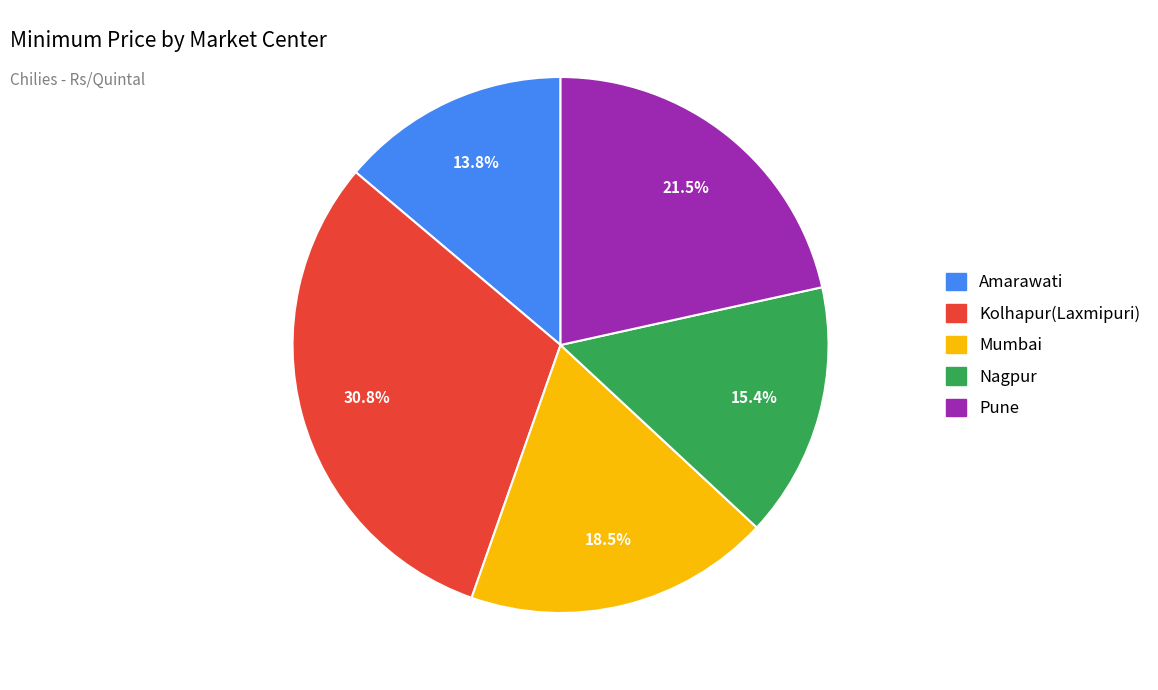

What percentage is the Amarawati slice, to the nearest percent?

14%